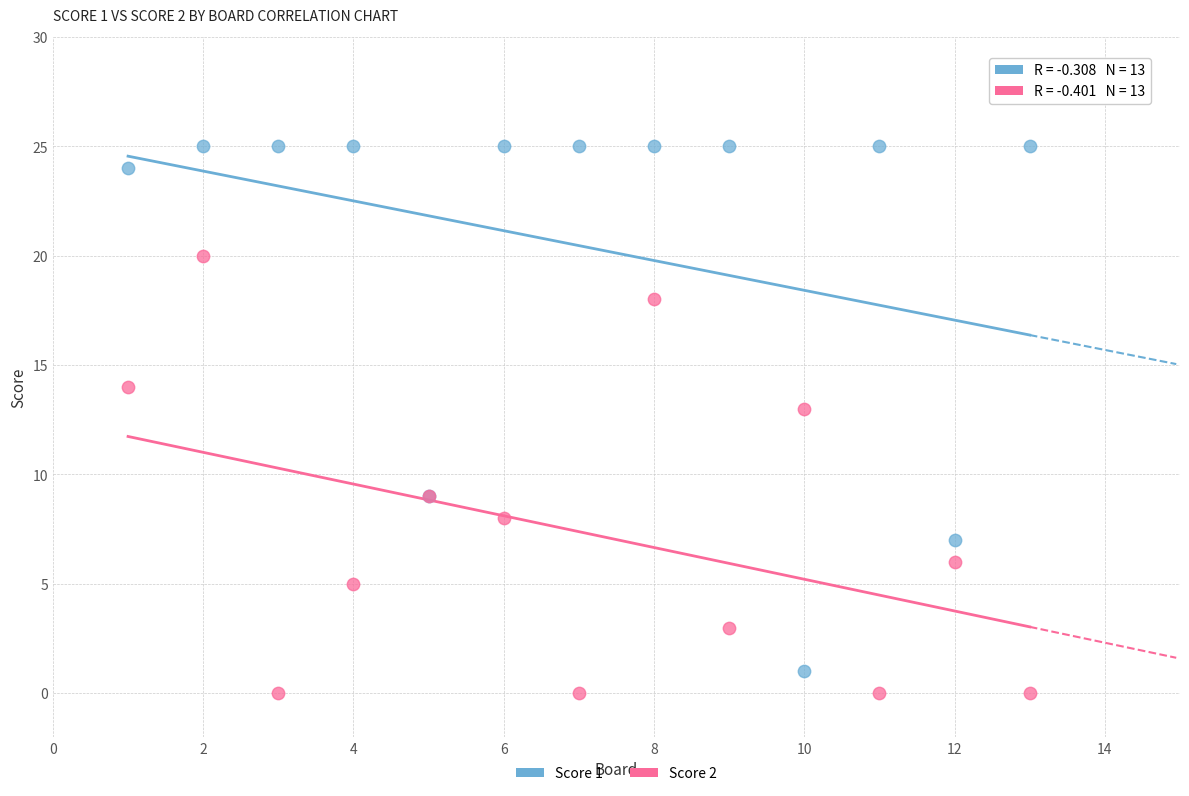

Which series has the largest Y range (max minus min)?

Score 1